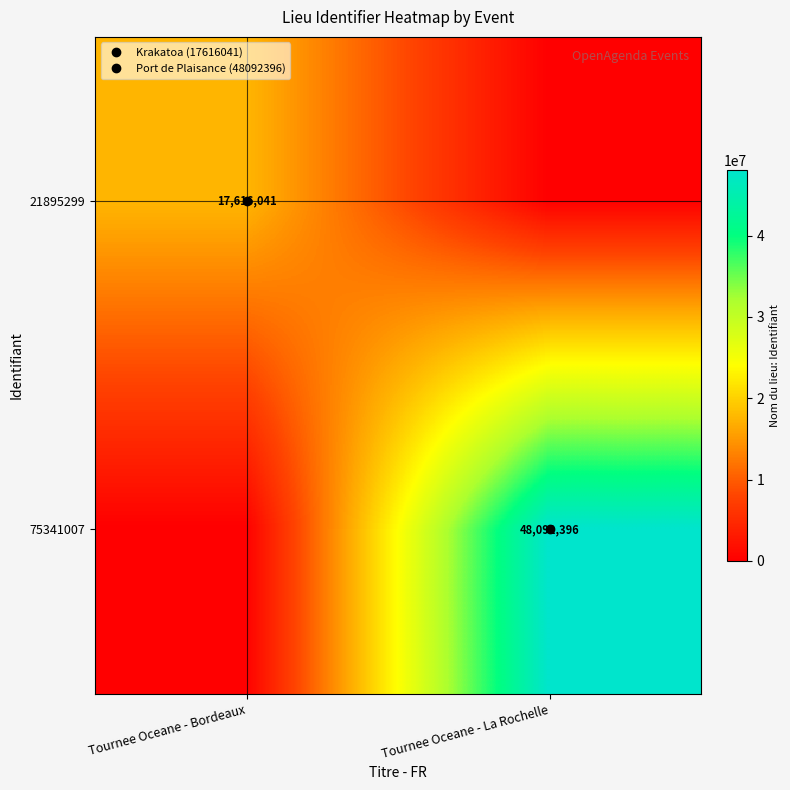

The 21895299 series shows 11116055 at Tournee Oceane - La Rochelle. True or false?

False